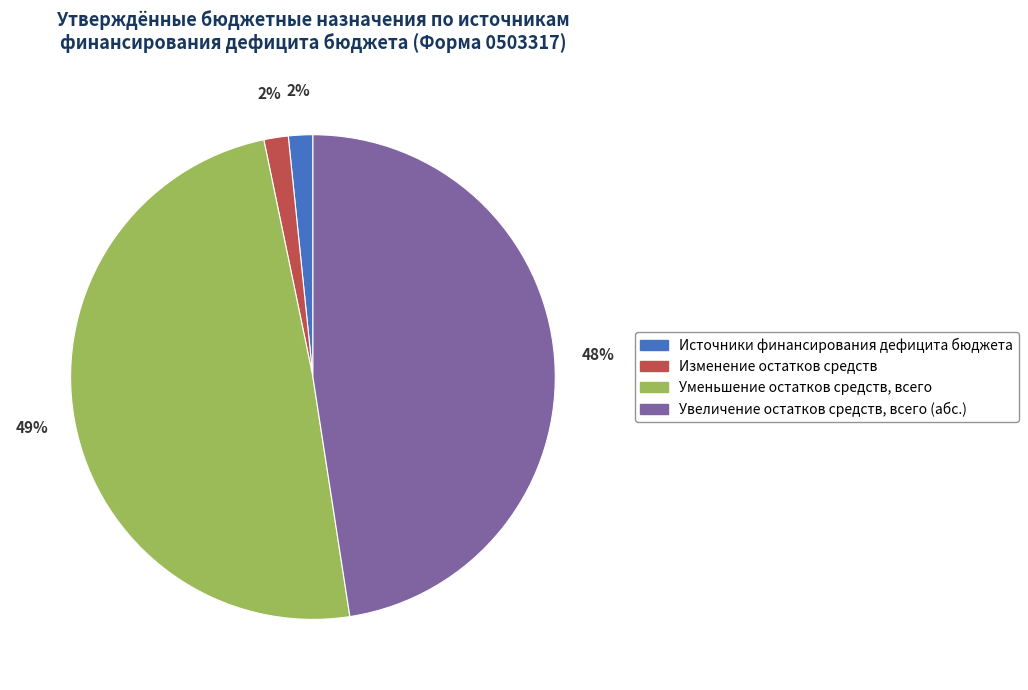

Which slice is the largest?

Уменьшение остатков средств, всего